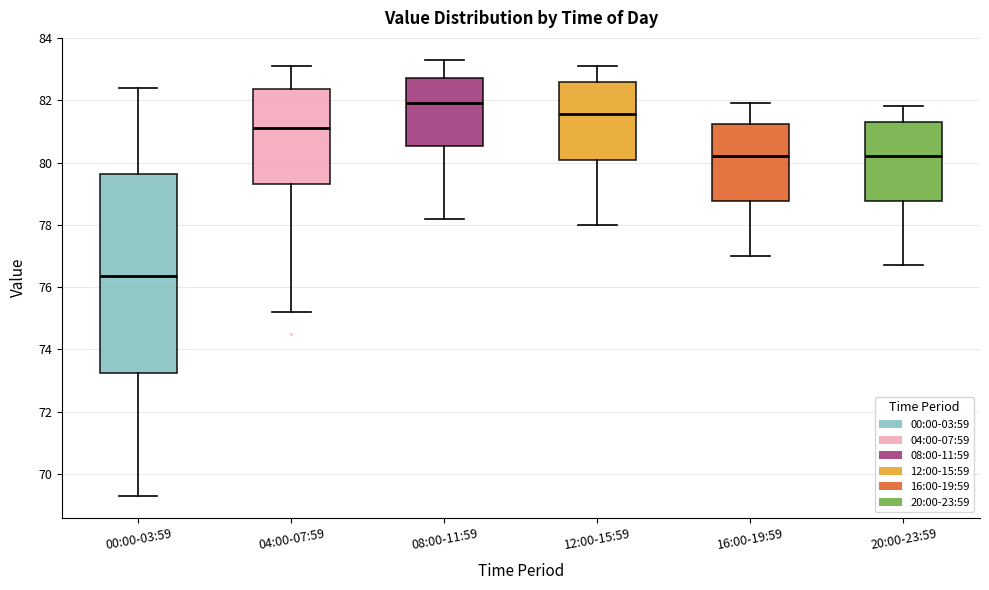

Which box's median line is the highest?

08:00-11:59